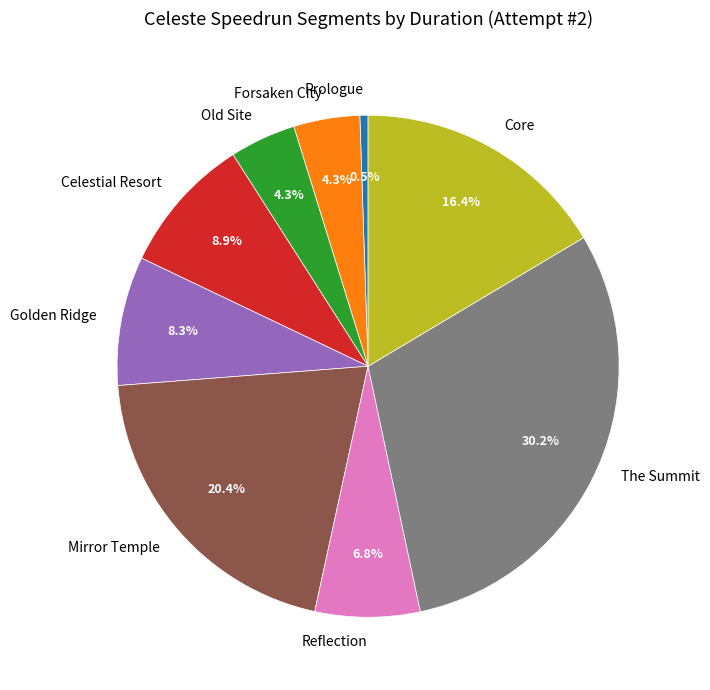

Count the number of slices in the pie.

9